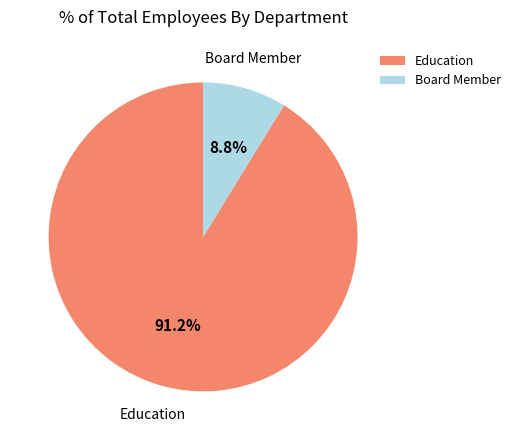

Between Education and Board Member, which is larger?

Education